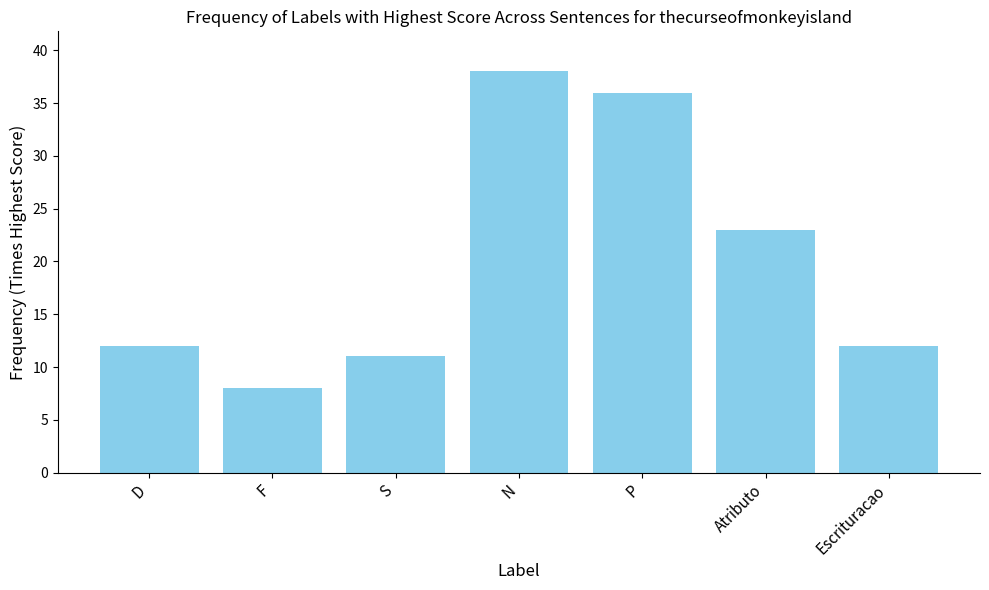

What is the approximate value at Atributo?

23